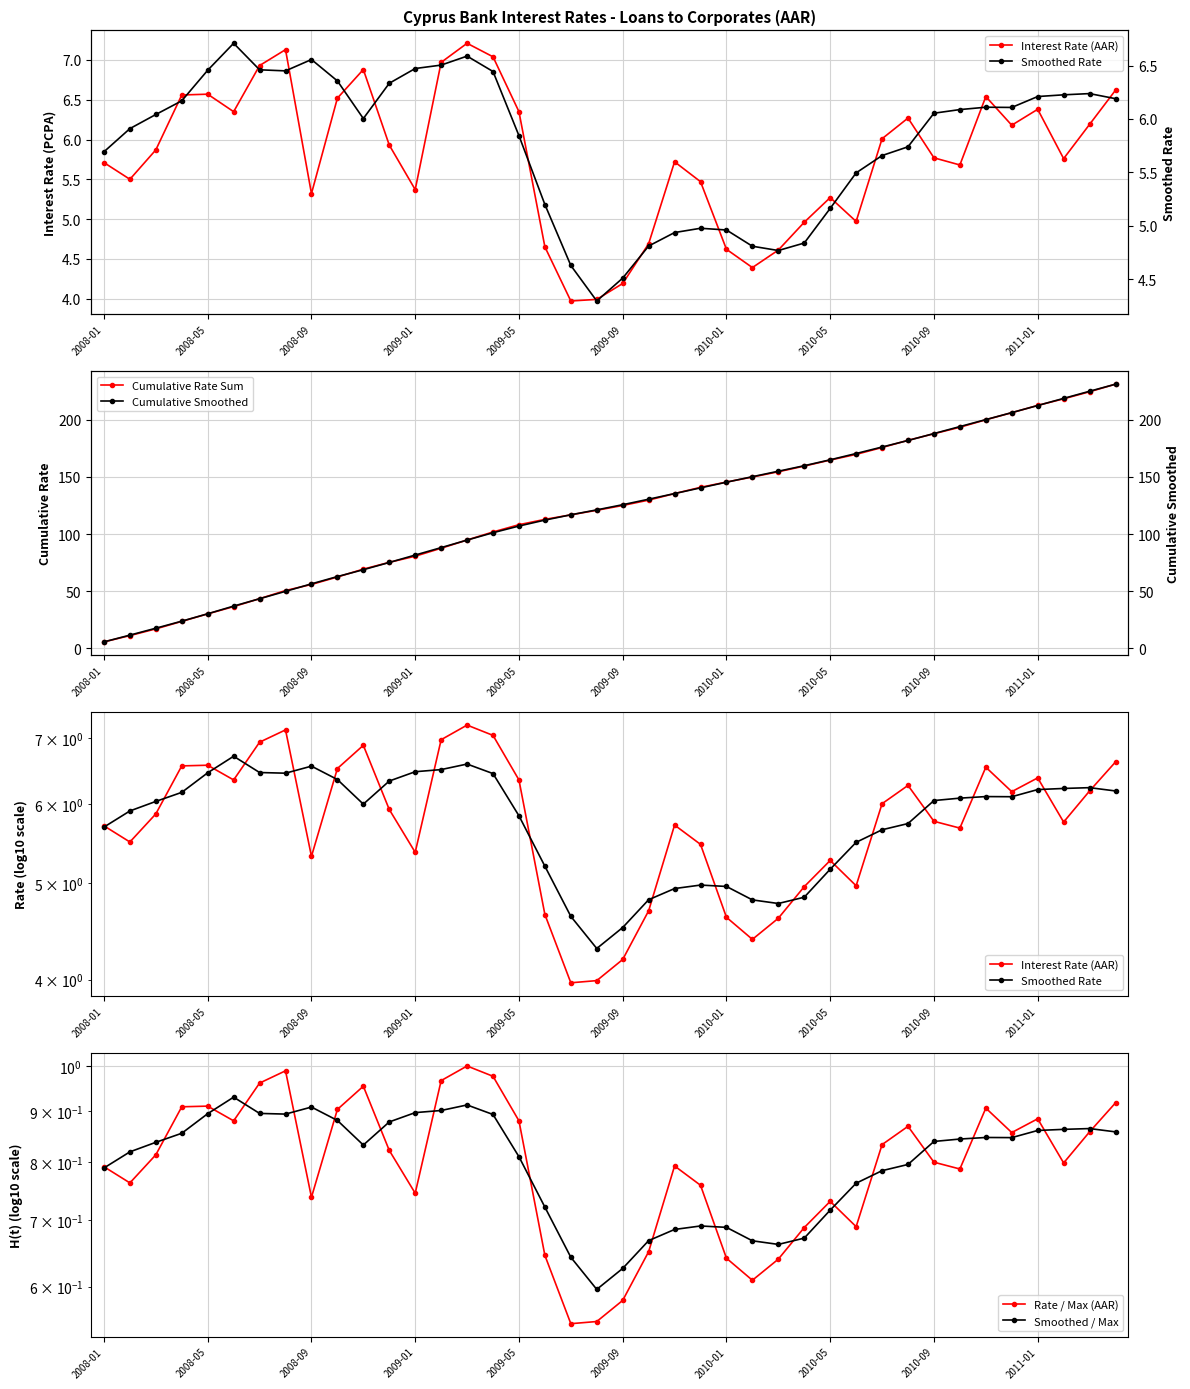

Rank the series by their maximum value, from highest to lowest.

Cumulative Rate Sum, Cumulative Smoothed, Interest Rate (AAR), Smoothed Rate, Rate / Max (AAR), Smoothed / Max